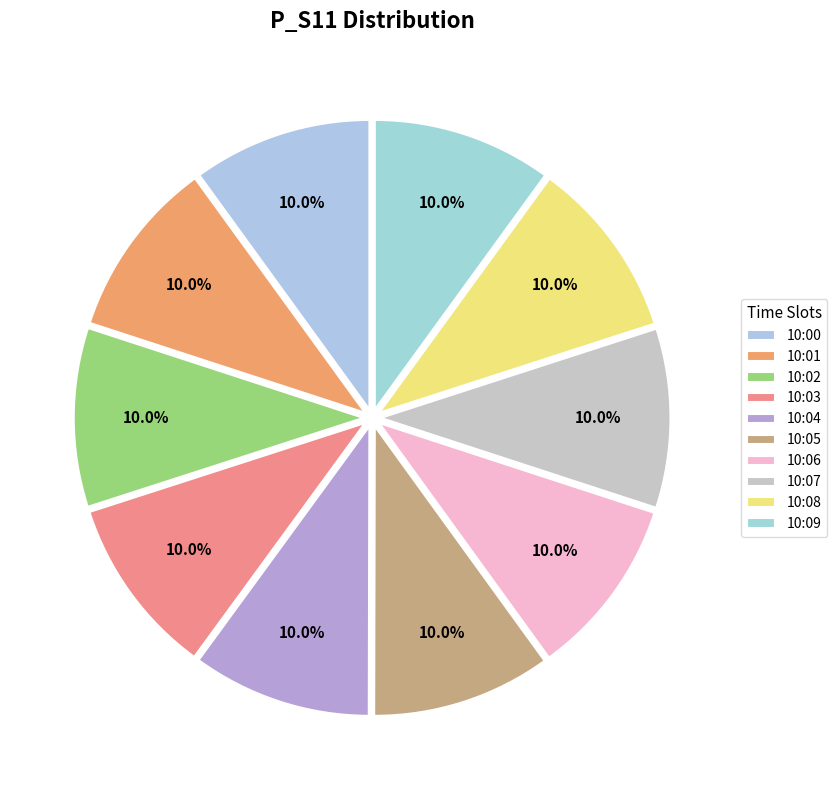

How many slices are in this pie chart?

10